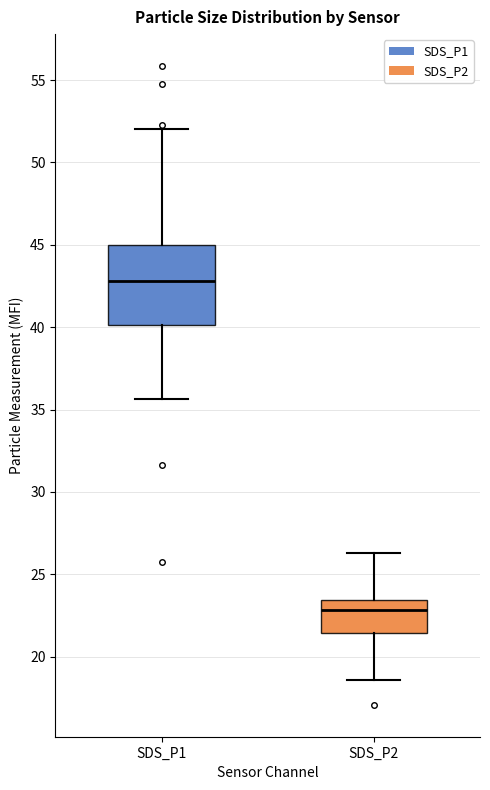

Comparing the boxes themselves (not the whiskers), which one is the tallest?

SDS_P1